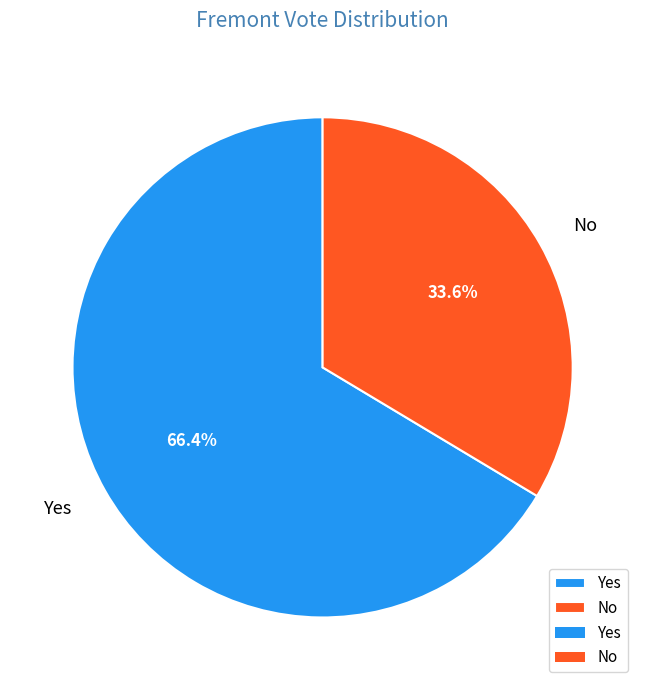

What percentage is NOT represented by Yes?

33.6%